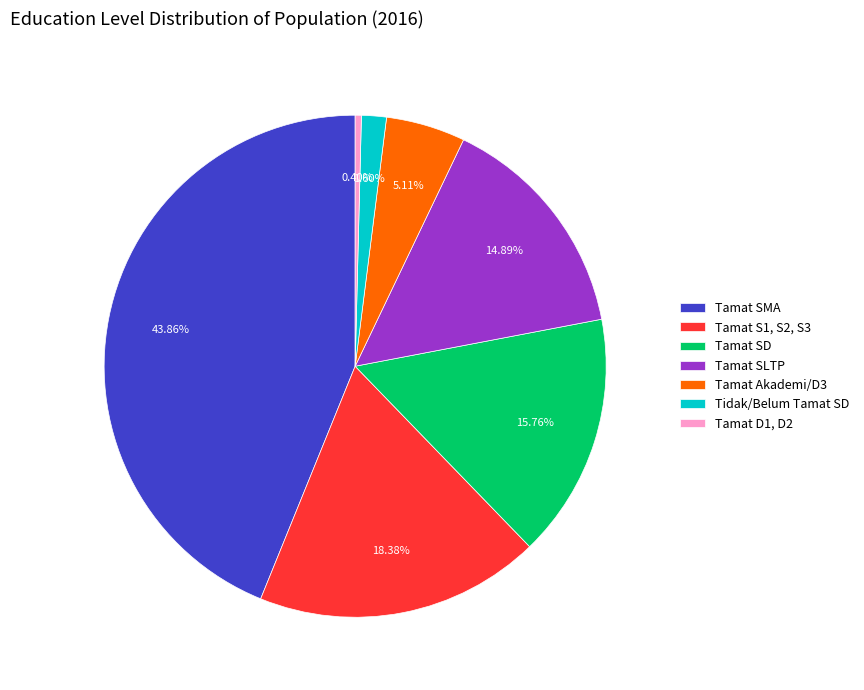

Which has a higher value, Tamat SD or Tidak/Belum Tamat SD?

Tamat SD